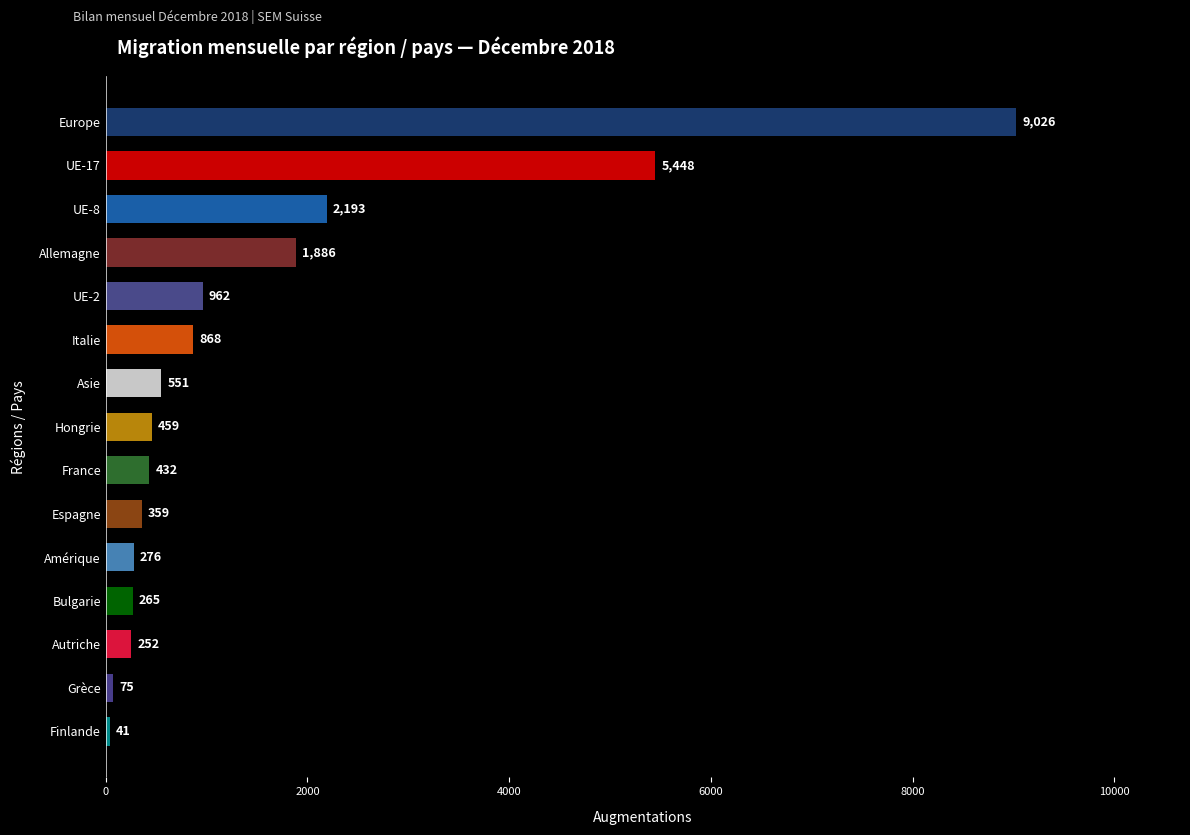

Which category has the lowest value across all series?

Finlande